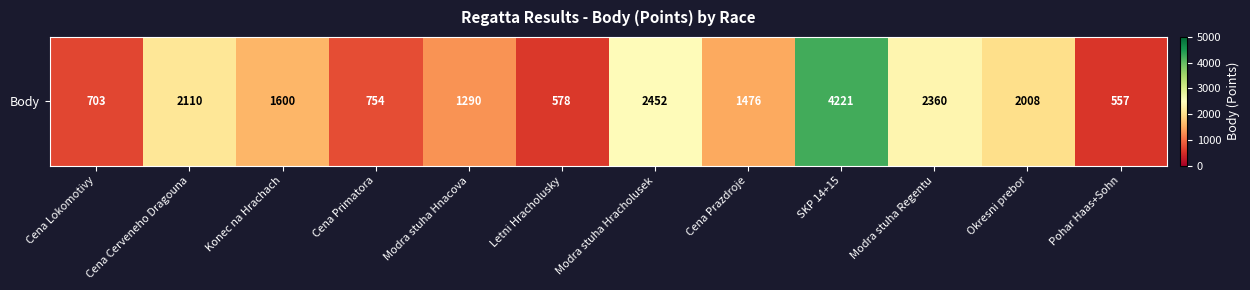

List the labels in order of value, smallest first.

Pohar Haas+Sohn, Letni Hracholusky, Cena Lokomotivy, Cena Primatora, Modra stuha Hnacova, Cena Prazdroje, Konec na Hrachach, Okresni prebor, Cena Cerveneho Dragouna, Modra stuha Regentu, Modra stuha Hracholusek, SKP 14+15